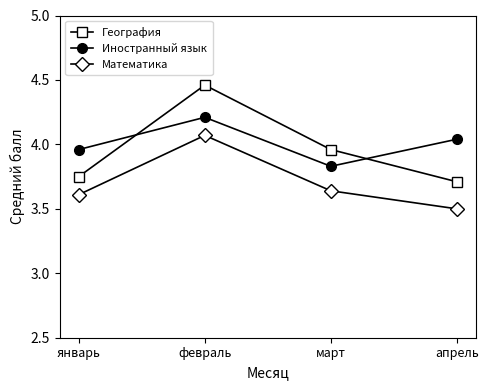

What is the difference between the second highest and minimum values in the Математика series?

0.1